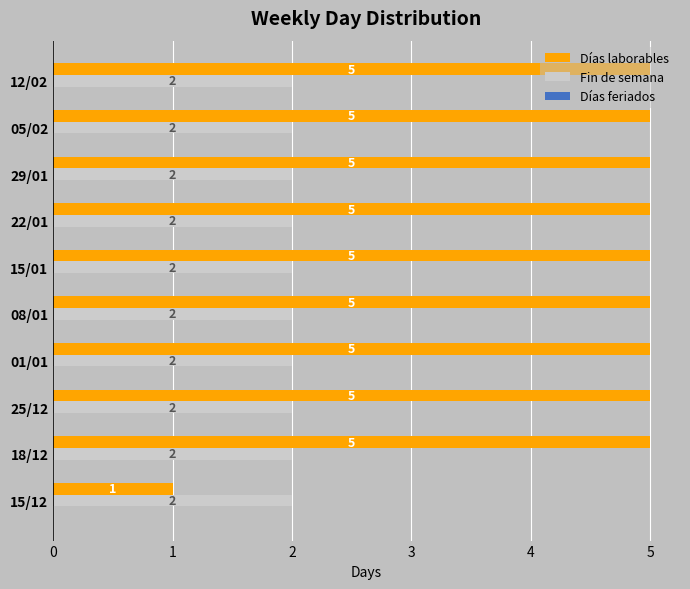

At how many categories does at least one series exceed 1?

10